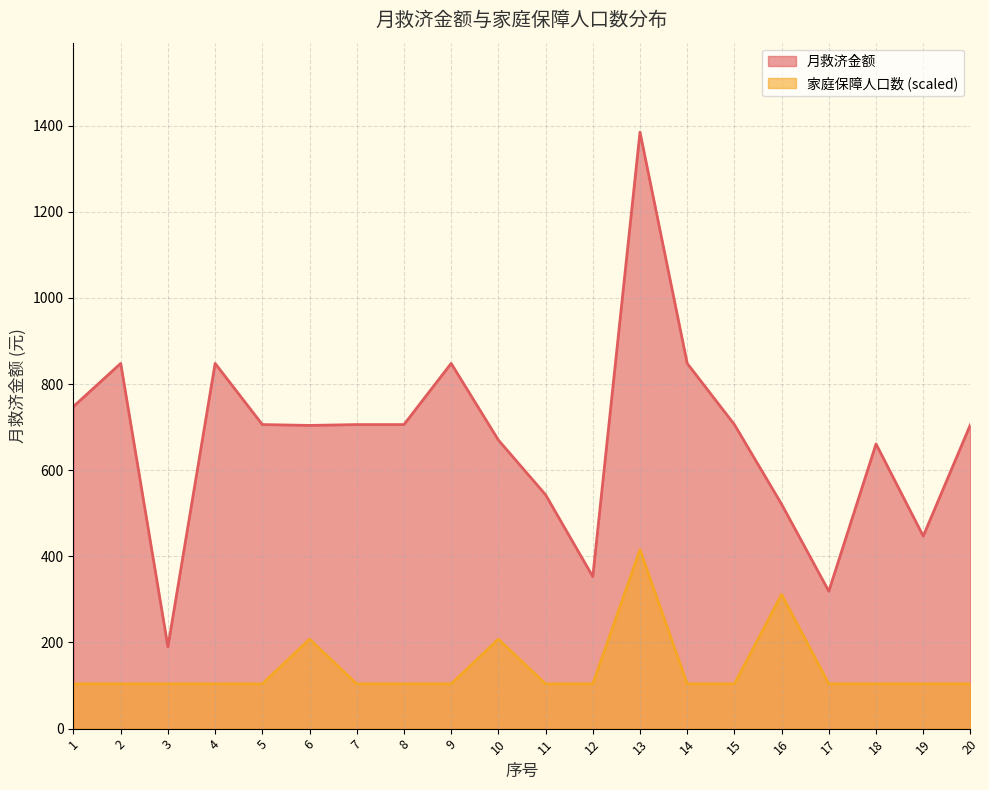

What is the sum of the 家庭保障人口数 values at 5 and 19?

207.8